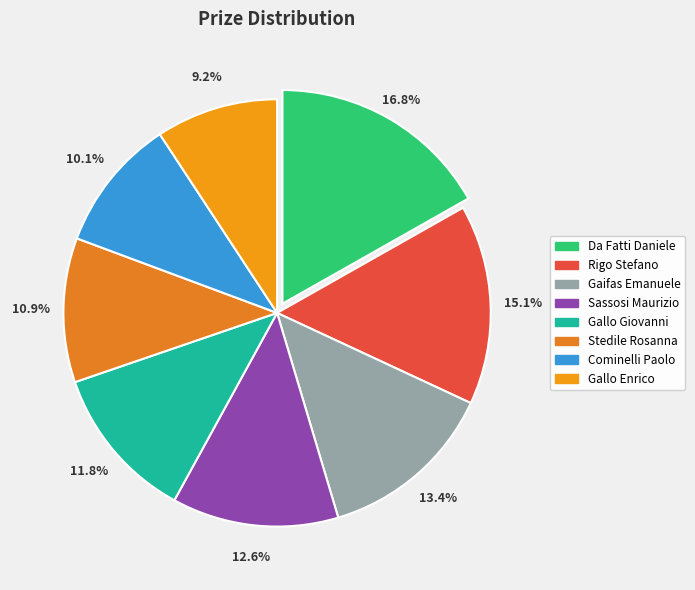

Which category has the biggest portion of the pie?

Da Fatti Daniele